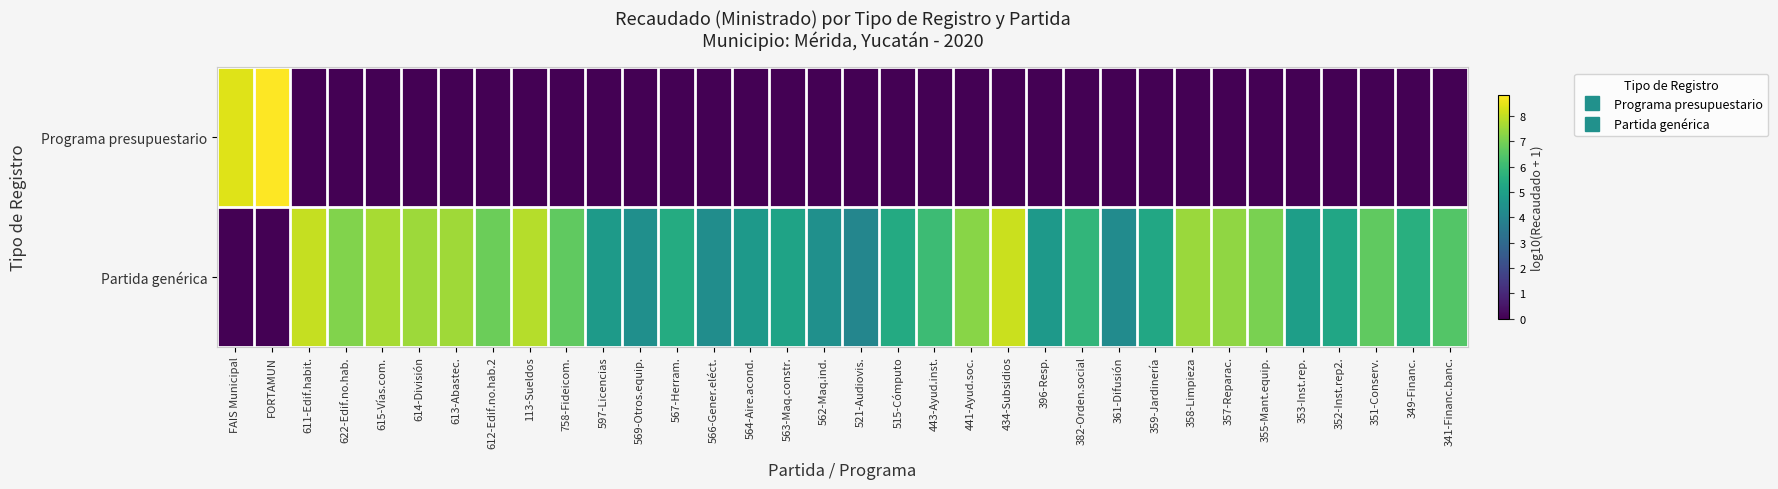

At how many categories does at least one series exceed 0?

34